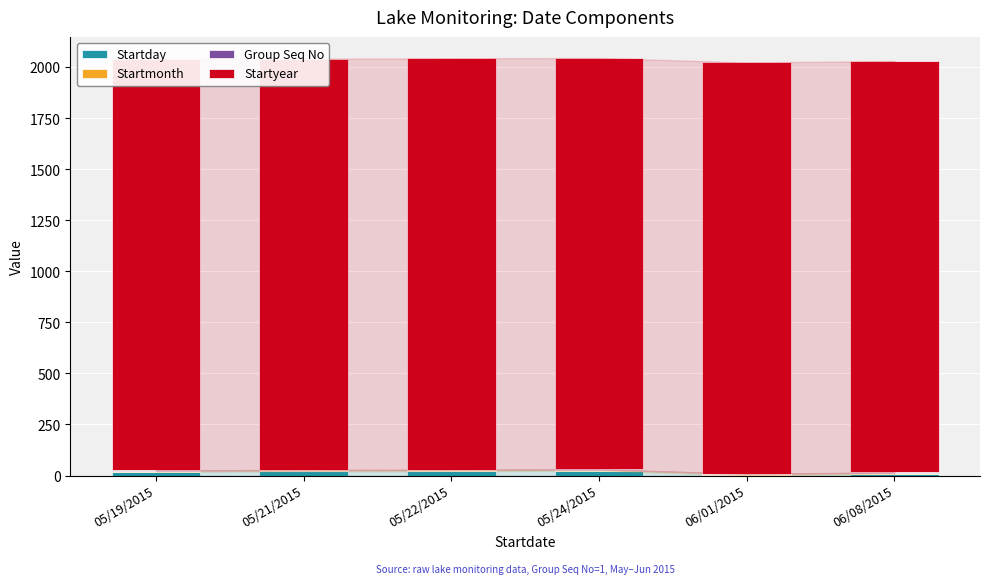

Which category has the lowest value across all series?

06/01/2015